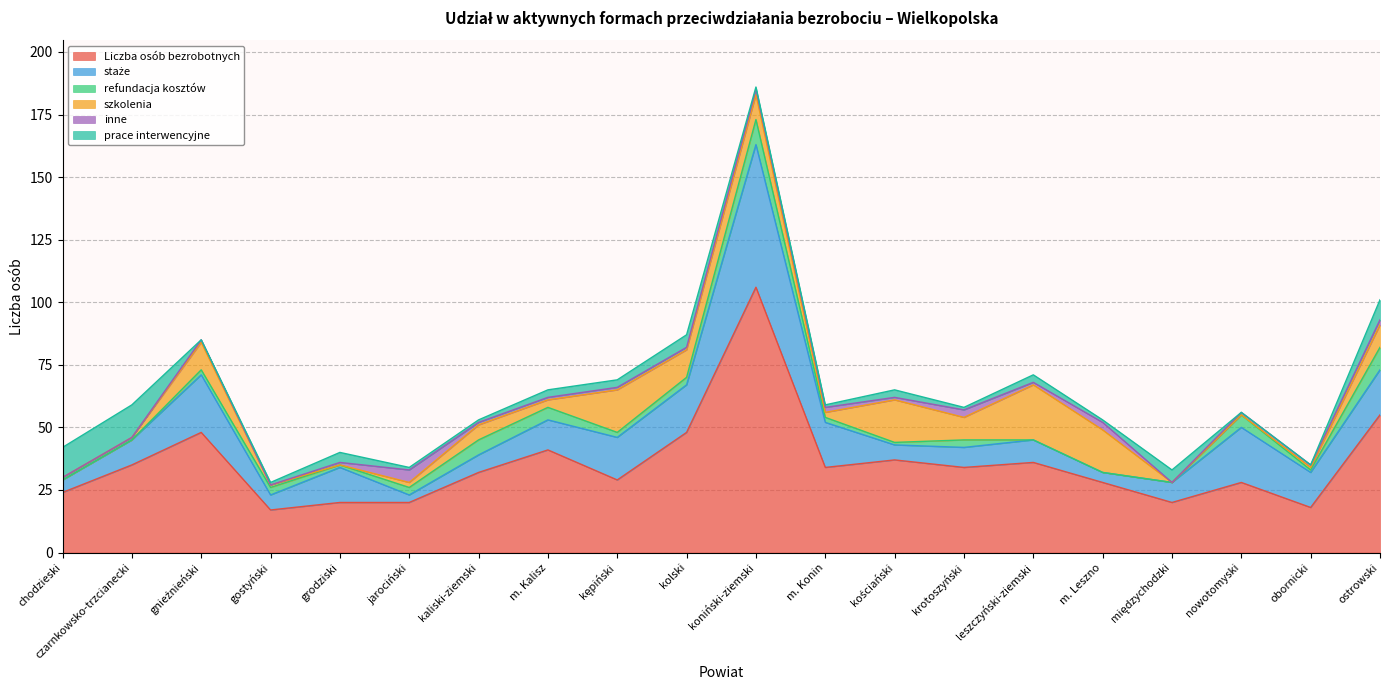

Reading left to right, extract all data points from this chart.

Liczba osób bezrobotnych: chodzieski=24	czarnkowsko-trzcianecki=35	gnieźnieński=48	gostyński=17	grodziski=20	jarociński=20	kaliski-ziemski=32	m. Kalisz=41	kępiński=29	kolski=48	koniński-ziemski=106	m. Konin=34	kościański=37	krotoszyński=34	leszczyński-ziemski=36	m. Leszno=28	międzychodzki=20	nowotomyski=28	obornicki=18	ostrowski=55
staże: chodzieski=5	czarnkowsko-trzcianecki=10	gnieźnieński=23	gostyński=6	grodziski=14	jarociński=3	kaliski-ziemski=7	m. Kalisz=12	kępiński=17	kolski=19	koniński-ziemski=57	m. Konin=18	kościański=6	krotoszyński=8	leszczyński-ziemski=9	m. Leszno=4	międzychodzki=8	nowotomyski=22	obornicki=14	ostrowski=18
refundacja kosztów: chodzieski=0	czarnkowsko-trzcianecki=0	gnieźnieński=2	gostyński=3	grodziski=1	jarociński=3	kaliski-ziemski=6	m. Kalisz=5	kępiński=2	kolski=3	koniński-ziemski=10	m. Konin=2	kościański=1	krotoszyński=3	leszczyński-ziemski=0	m. Leszno=0	międzychodzki=0	nowotomyski=5	obornicki=1	ostrowski=9
szkolenia: chodzieski=1	czarnkowsko-trzcianecki=1	gnieźnieński=11	gostyński=1	grodziski=0	jarociński=2	kaliski-ziemski=6	m. Kalisz=3	kępiński=17	kolski=11	koniński-ziemski=10	m. Konin=2	kościański=17	krotoszyński=9	leszczyński-ziemski=22	m. Leszno=17	międzychodzki=0	nowotomyski=0	obornicki=1	ostrowski=9
inne: chodzieski=0	czarnkowsko-trzcianecki=0	gnieźnieński=1	gostyński=0	grodziski=1	jarociński=5	kaliski-ziemski=1	m. Kalisz=1	kępiński=1	kolski=1	koniński-ziemski=2	m. Konin=2	kościański=1	krotoszyński=3	leszczyński-ziemski=1	m. Leszno=3	międzychodzki=0	nowotomyski=1	obornicki=1	ostrowski=2
prace interwencyjne: chodzieski=12	czarnkowsko-trzcianecki=13	gnieźnieński=0	gostyński=1	grodziski=4	jarociński=1	kaliski-ziemski=1	m. Kalisz=3	kępiński=3	kolski=5	koniński-ziemski=1	m. Konin=1	kościański=3	krotoszyński=1	leszczyński-ziemski=3	m. Leszno=1	międzychodzki=5	nowotomyski=0	obornicki=0	ostrowski=8